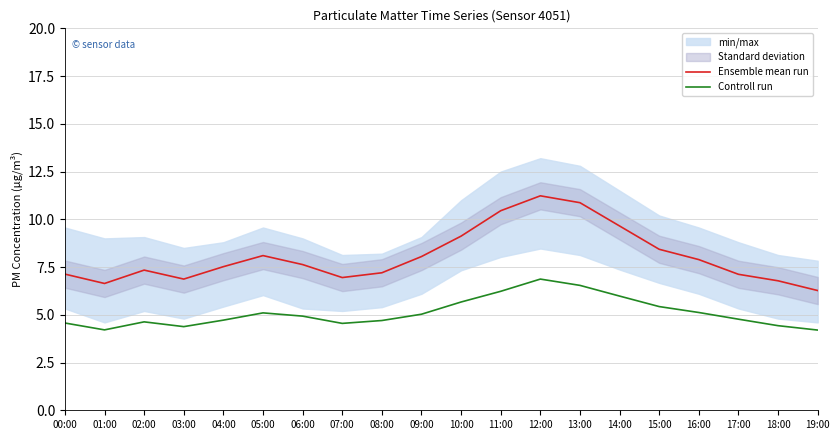

Rank the series by their average value, from highest to lowest.

Ensemble mean run, Controll run